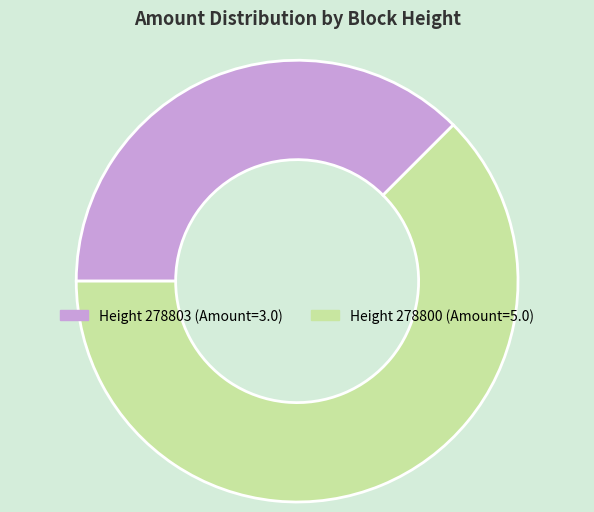

Does any single category account for the majority?

Yes